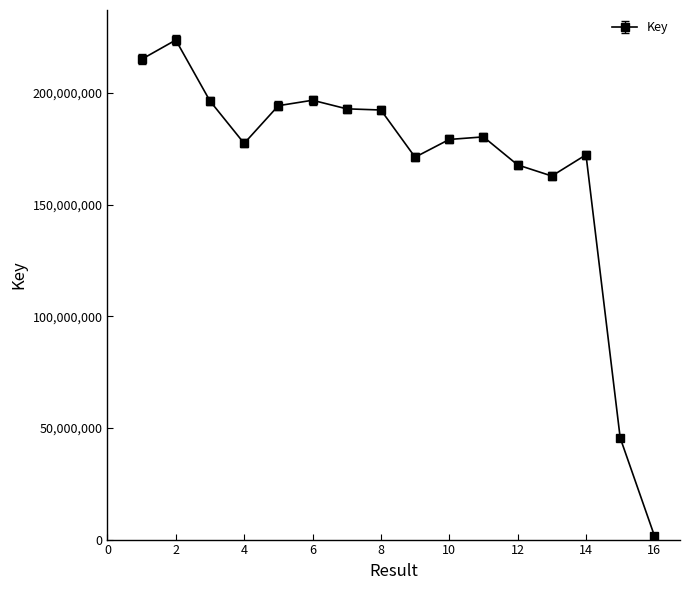

True or false: the data has more than 1 interior local peaks.

True